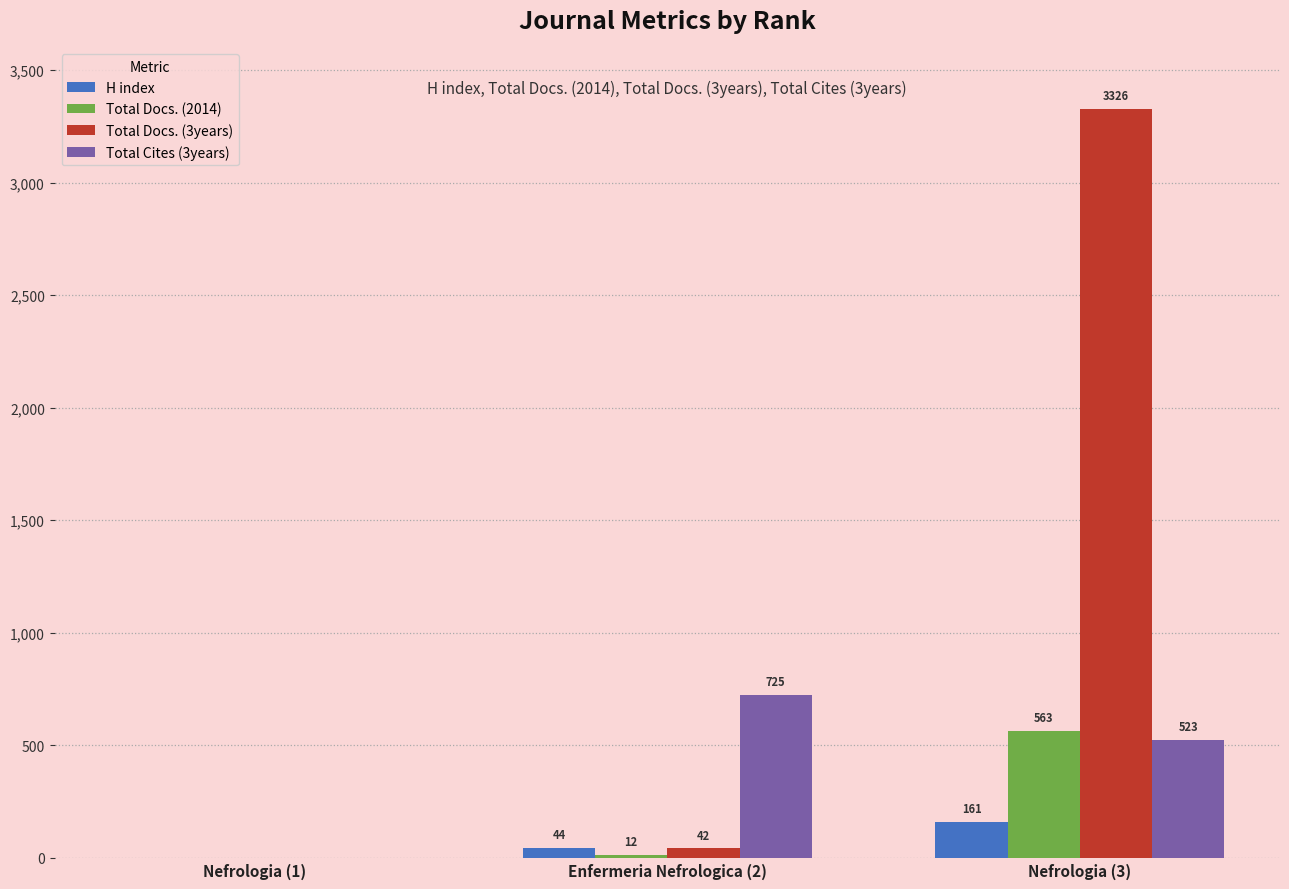

What is the maximum value for H index?

161